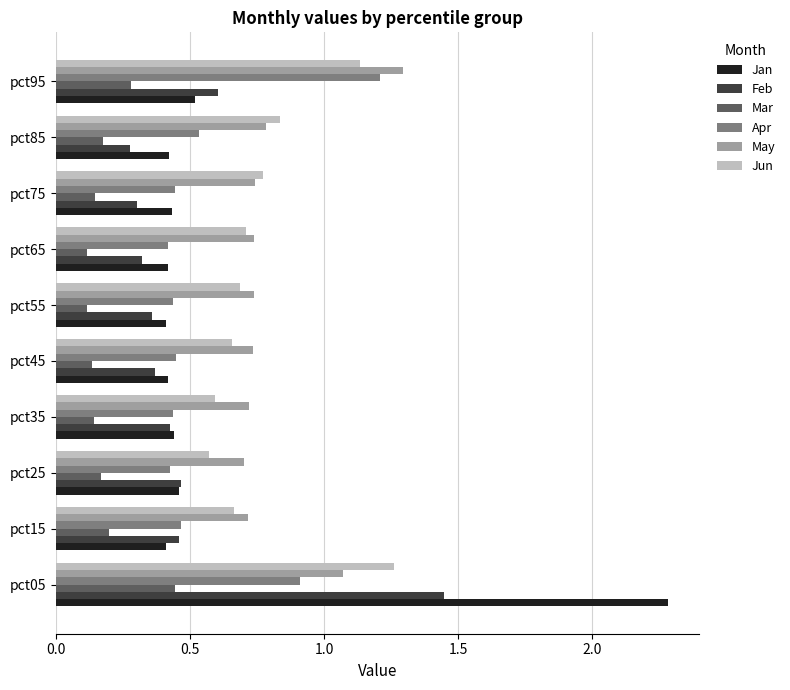

Which series has the widest spread of values?

Jan